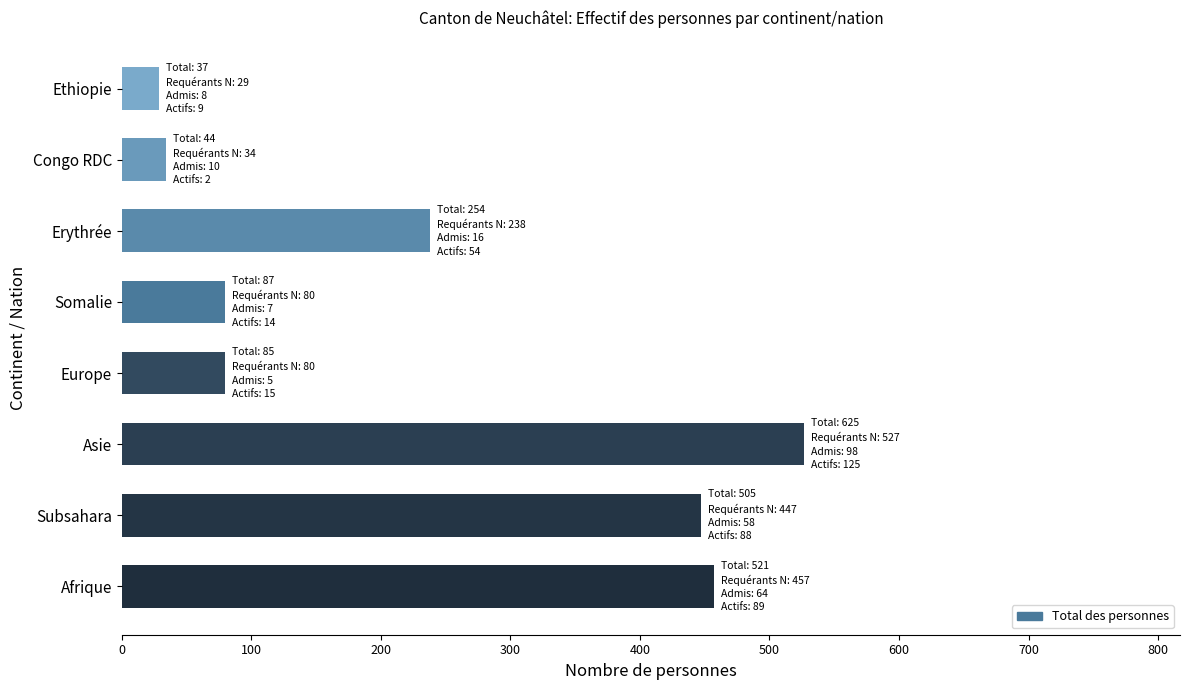

Does the chart contain stacked bars?

No